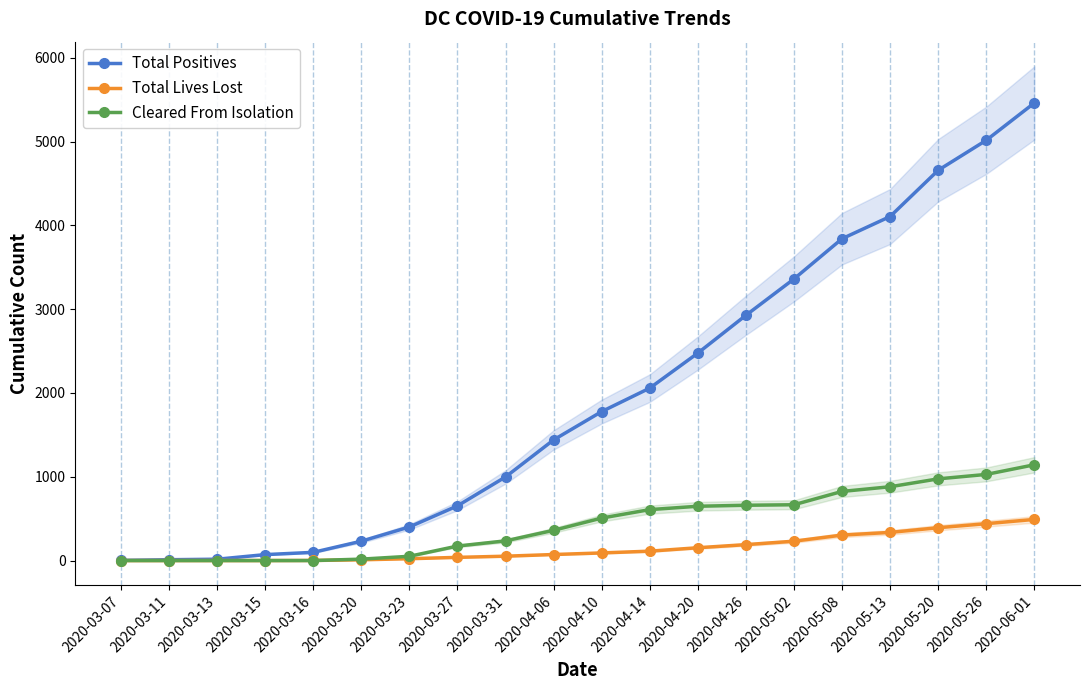

What is the value of the Cleared From Isolation point at the 18th from the left?

975